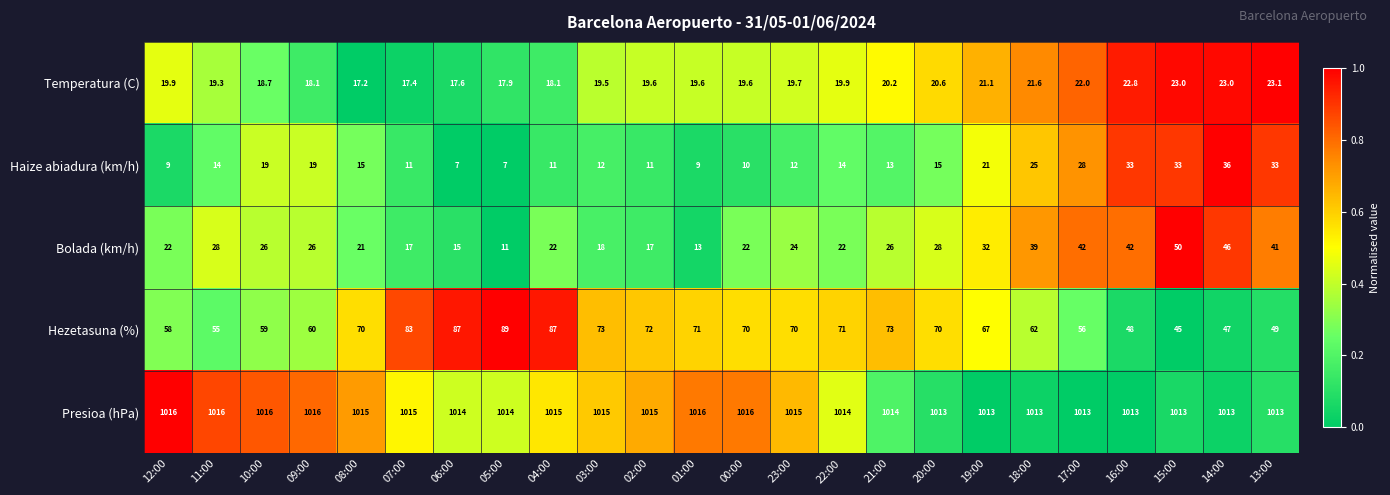

Is it true that Temperatura (C) equals 25.8 at 23:00?

False